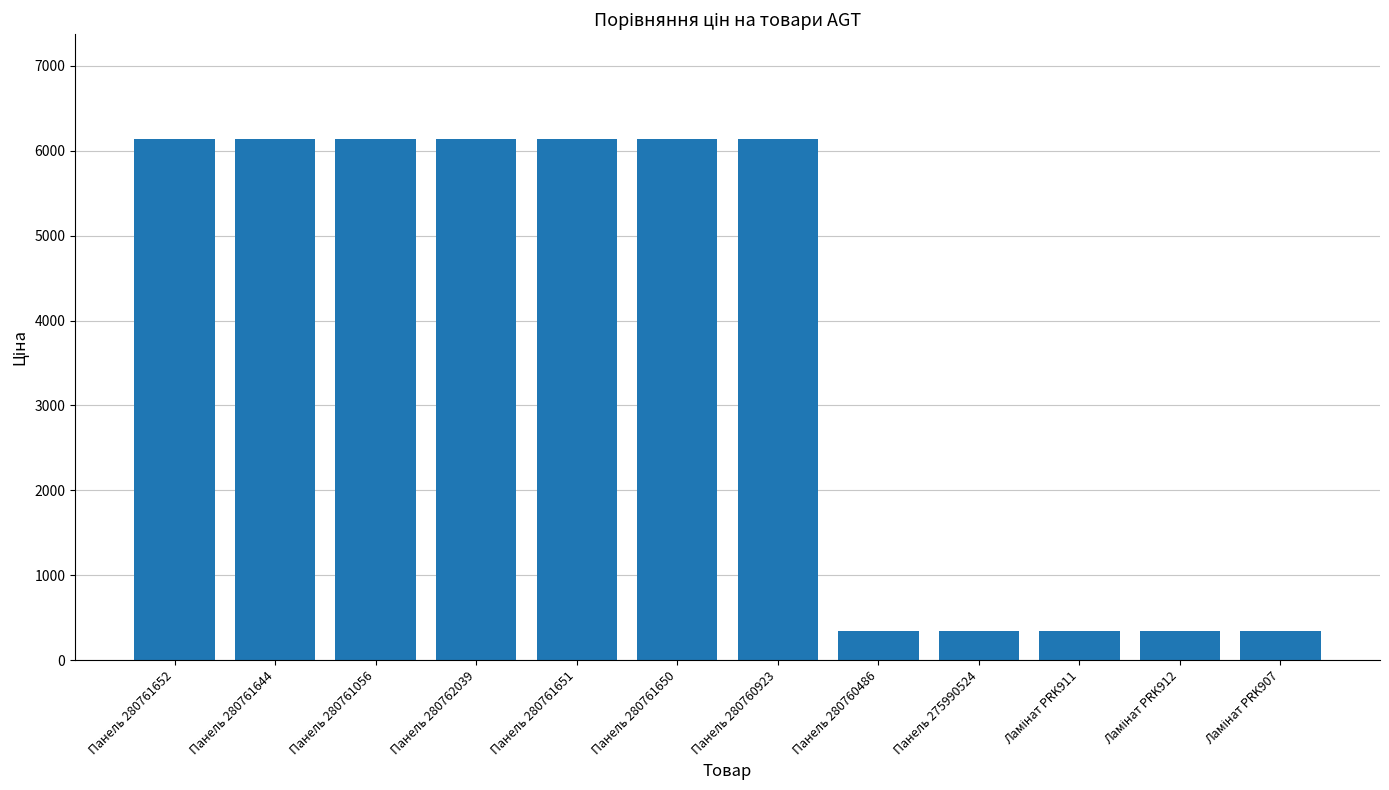

The chart shows a value of 6143.2 at Панель 280760923. True or false?

True